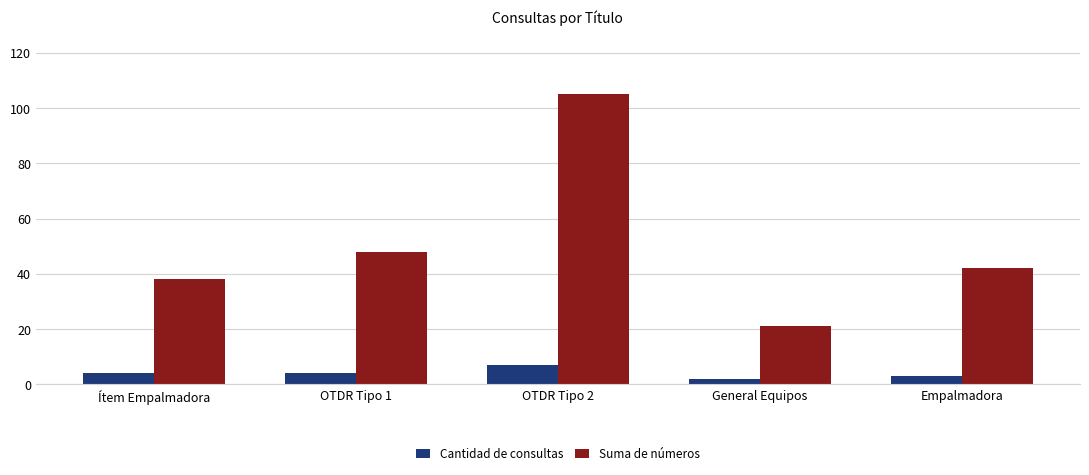

How many distinct data groups are displayed?

2